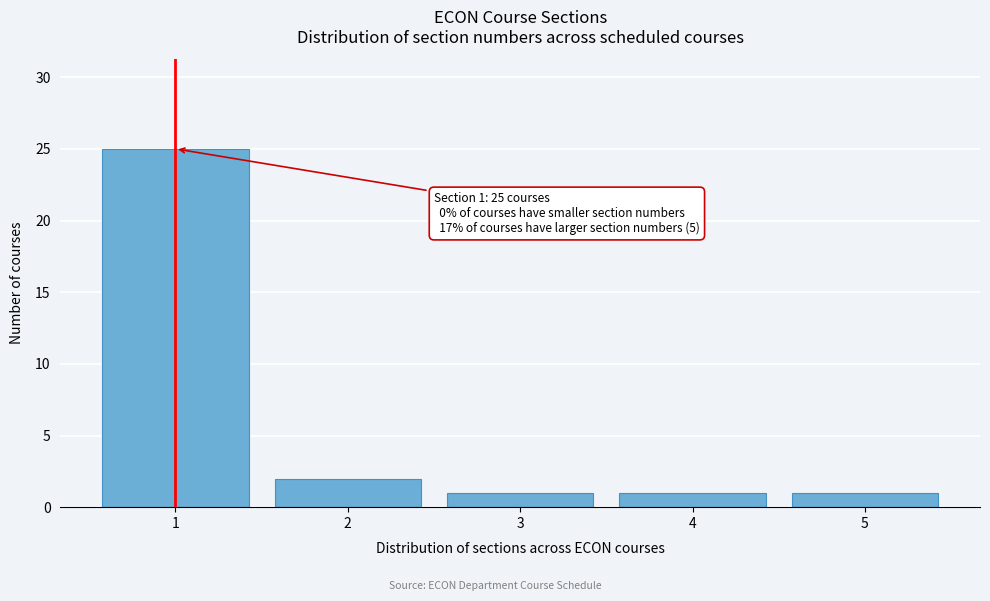

Reading right to left, extract all data points from this chart.

1	1	1	2	25